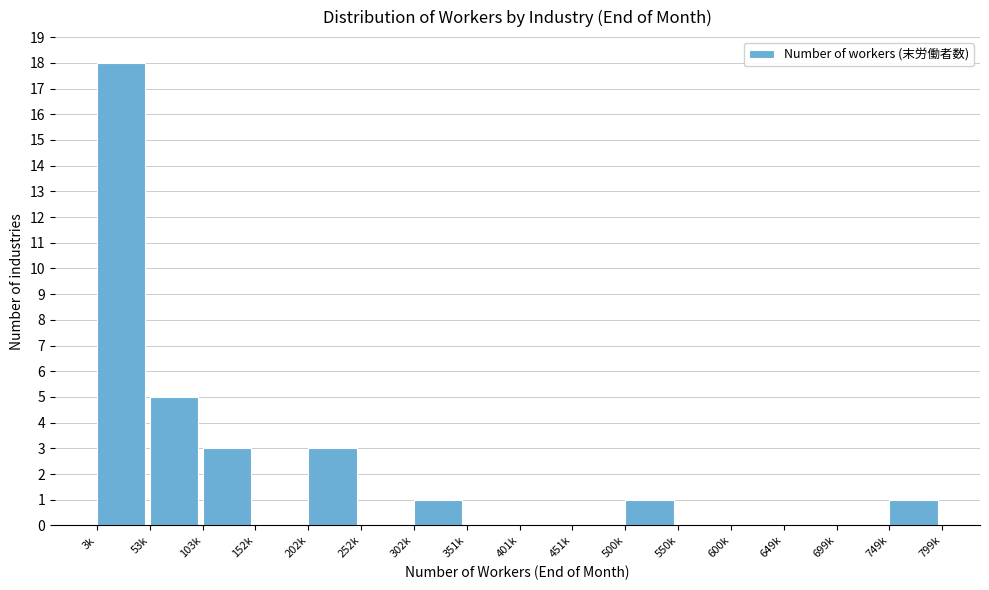

Reading left to right, transcribe all the data shown in this chart.

3k=18	53k=5	103k=3	152k=0	202k=3	252k=0	302k=1	351k=0	401k=0	451k=0	500k=1	550k=0	600k=0	649k=0	699k=0	749k=1